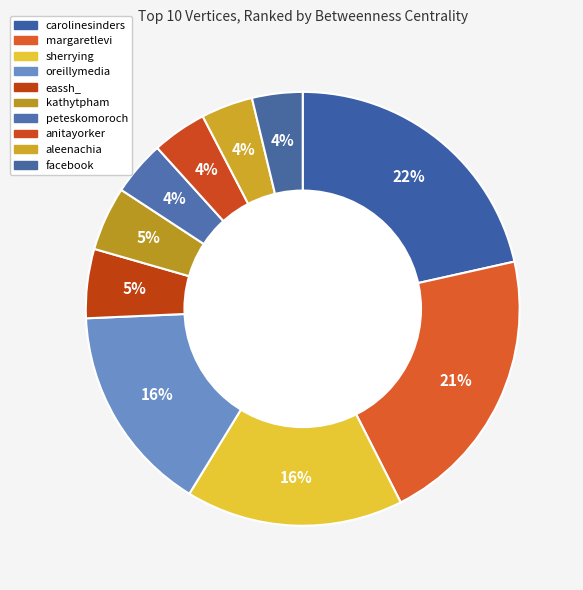

How many segments does this pie chart have?

10